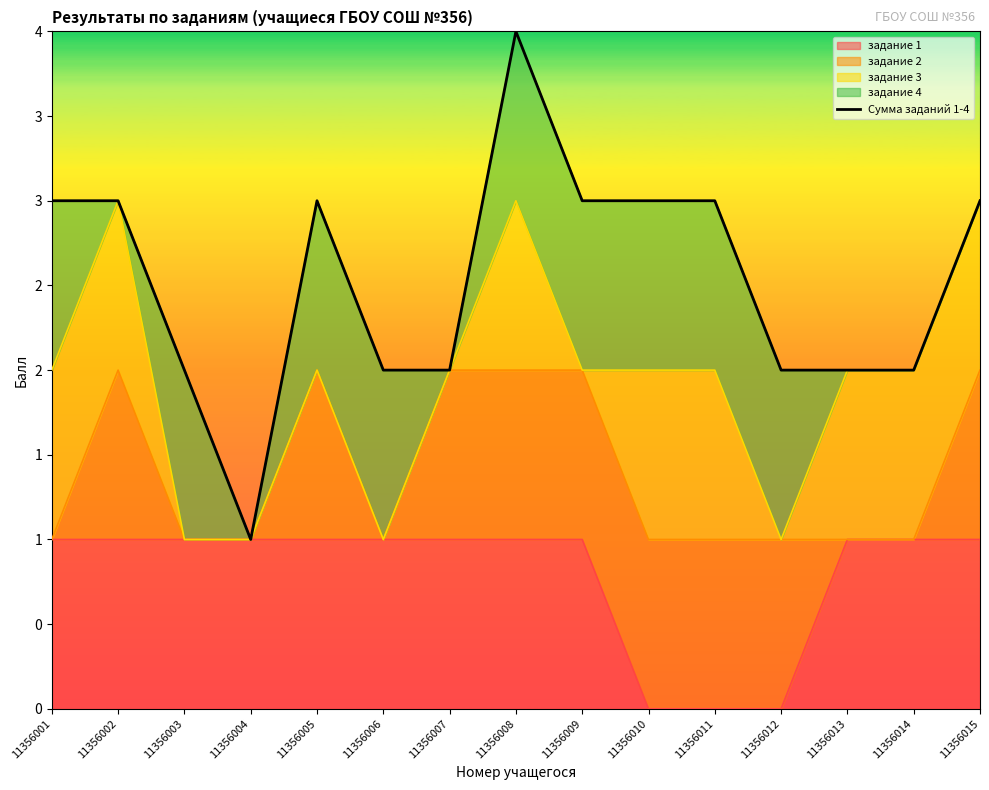

Reading left to right, list all the values displayed in this chart.

11356001=3	11356002=3	11356003=2	11356004=1	11356005=3	11356006=2	11356007=2	11356008=4	11356009=3	11356010=3	11356011=3	11356012=2	11356013=2	11356014=2	11356015=3